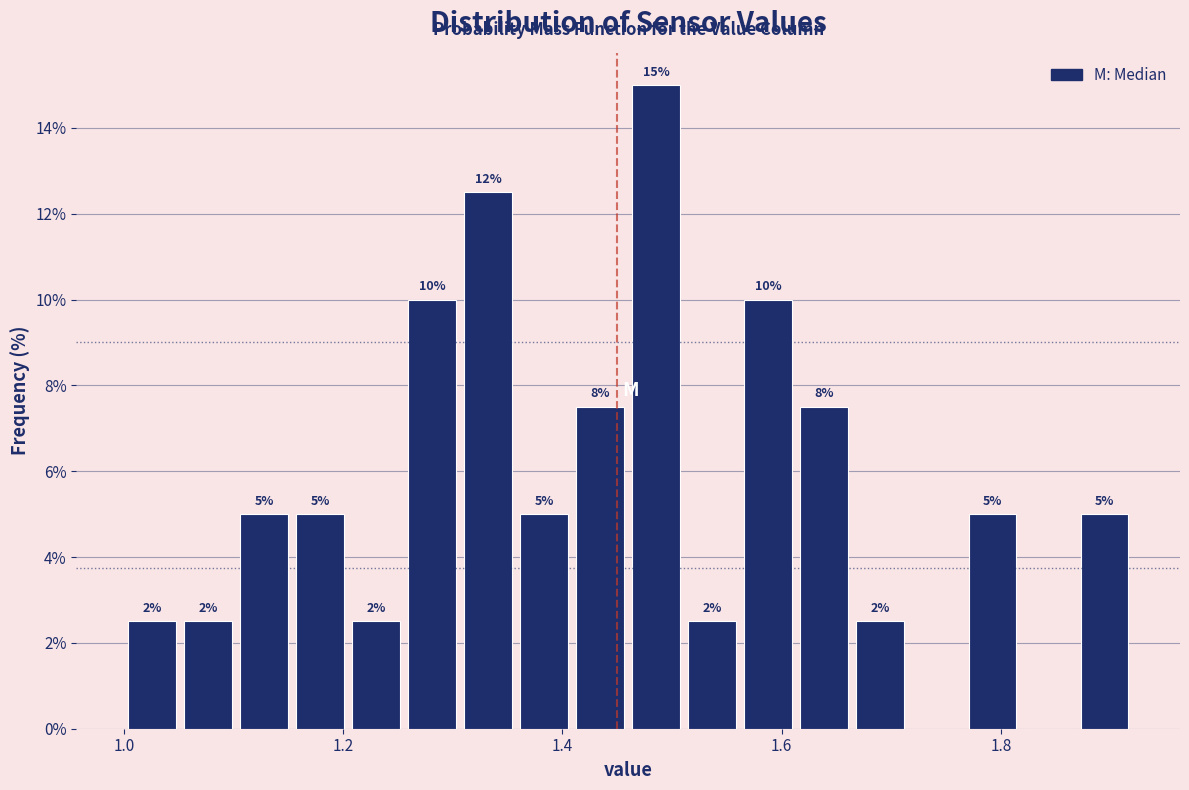

Read against the x-axis, roughly where is the centre of the tallest bar?

1.48